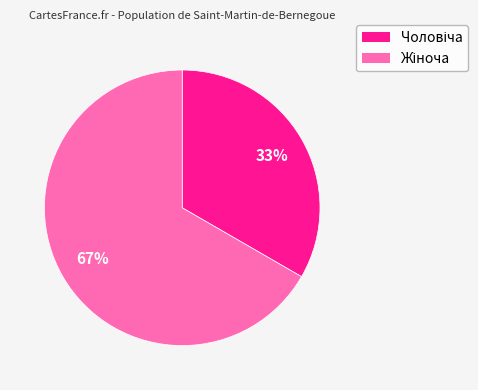

To the nearest percent, what is the average slice percentage?

50%